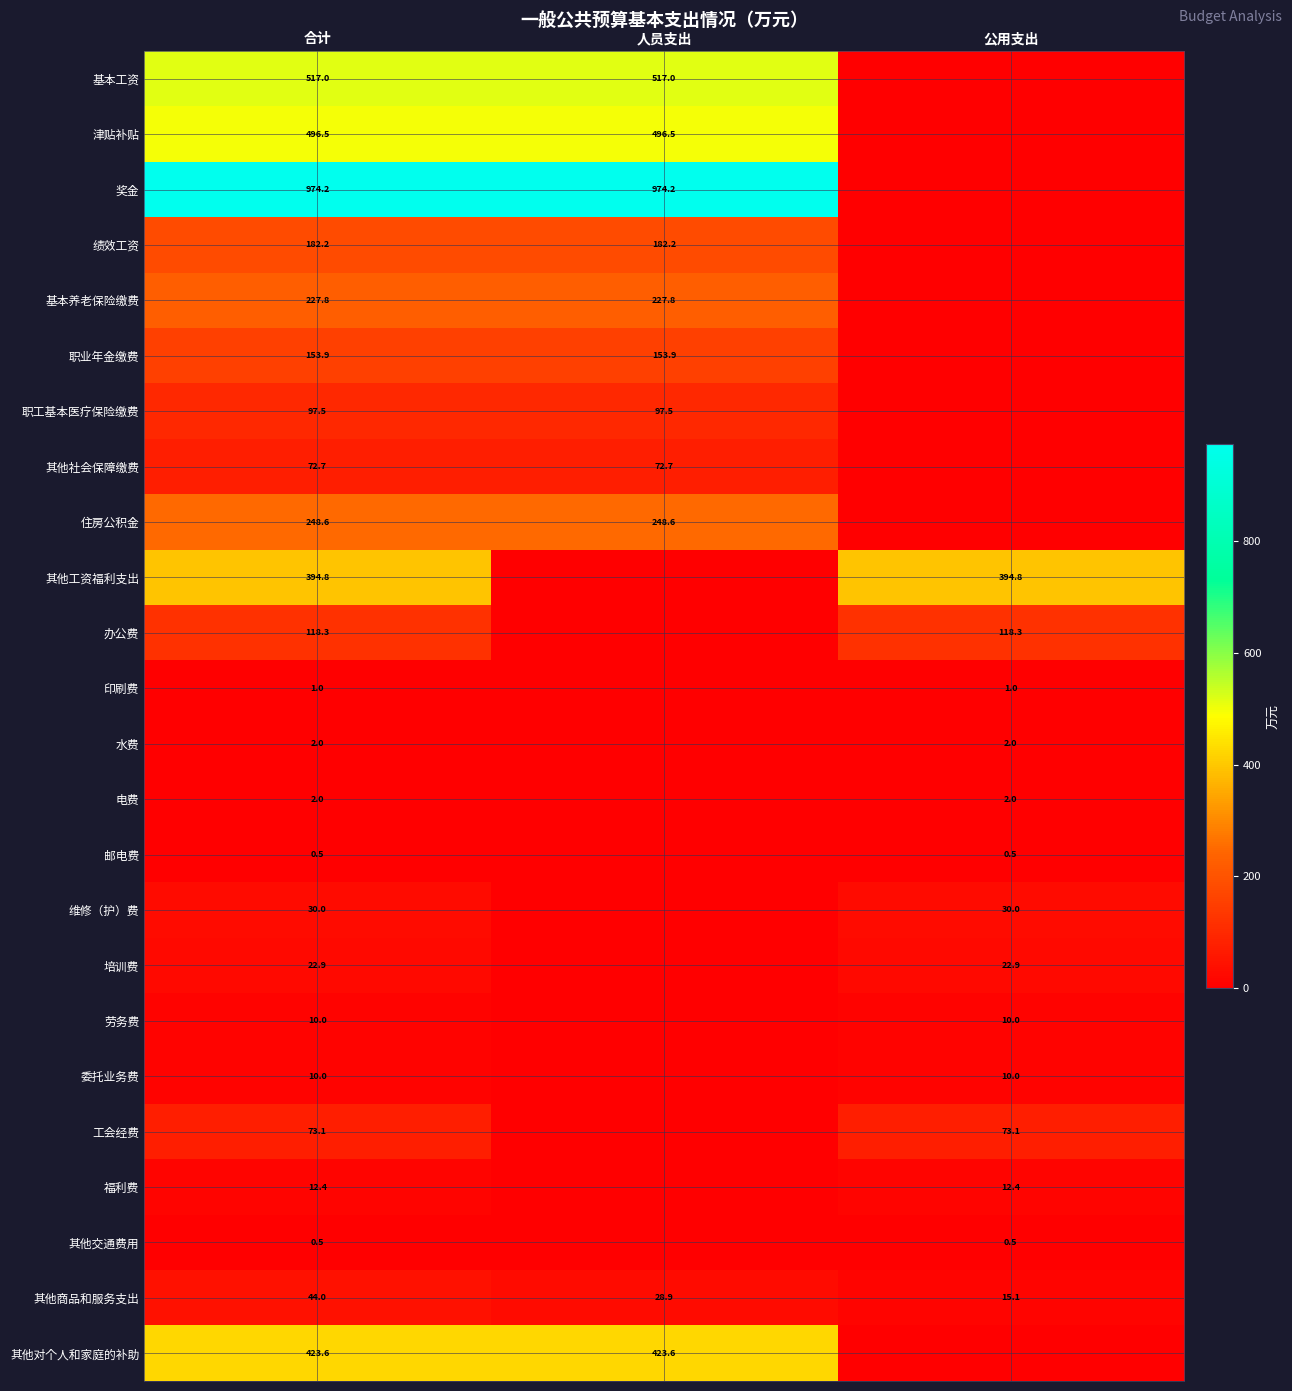

Is it true that 维修（护）费 equals 30.0 at 公用支出?

True